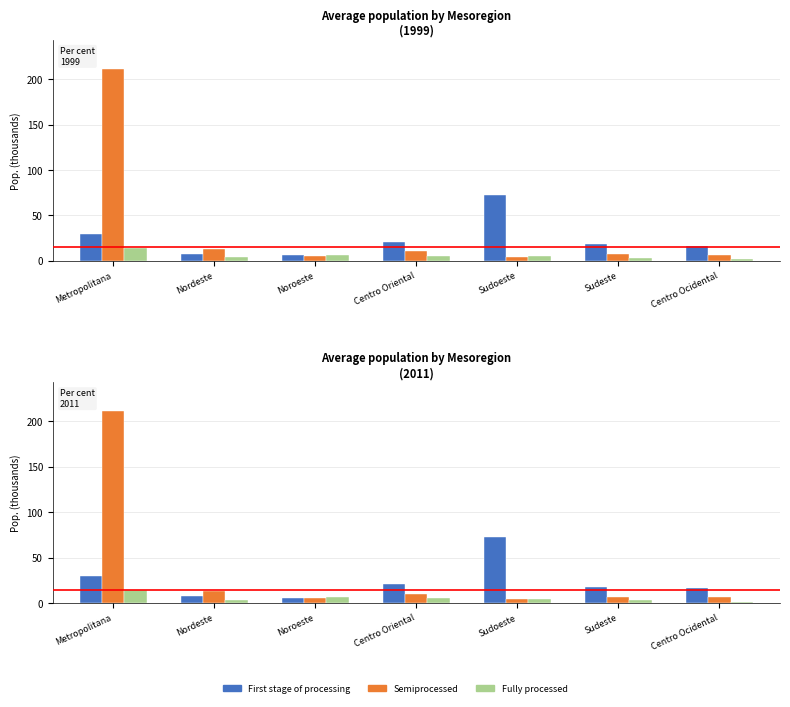

What is the lowest value of the Semiprocessed series?

4.2